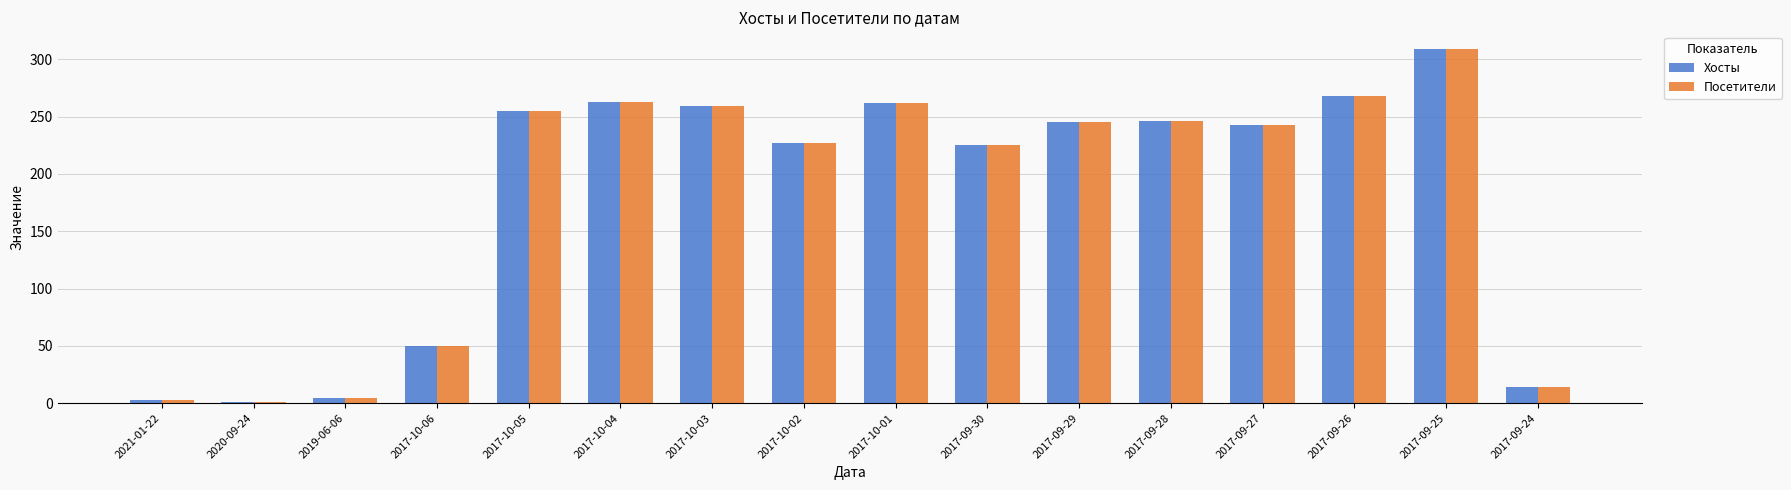

Is the value of Посетители at 2017-09-28 greater than the value of Хосты at 2017-10-04?

No